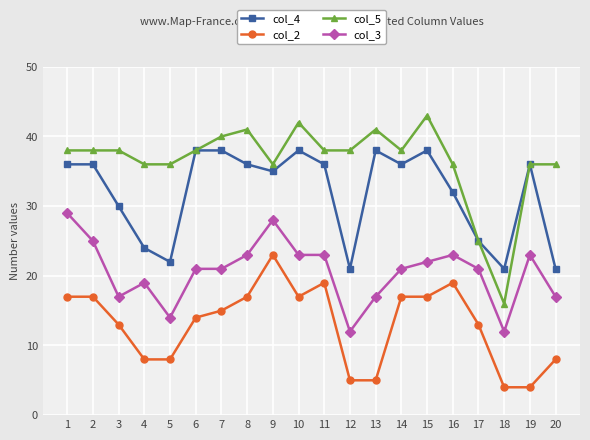

Which series has the largest range (max minus min)?

col_5